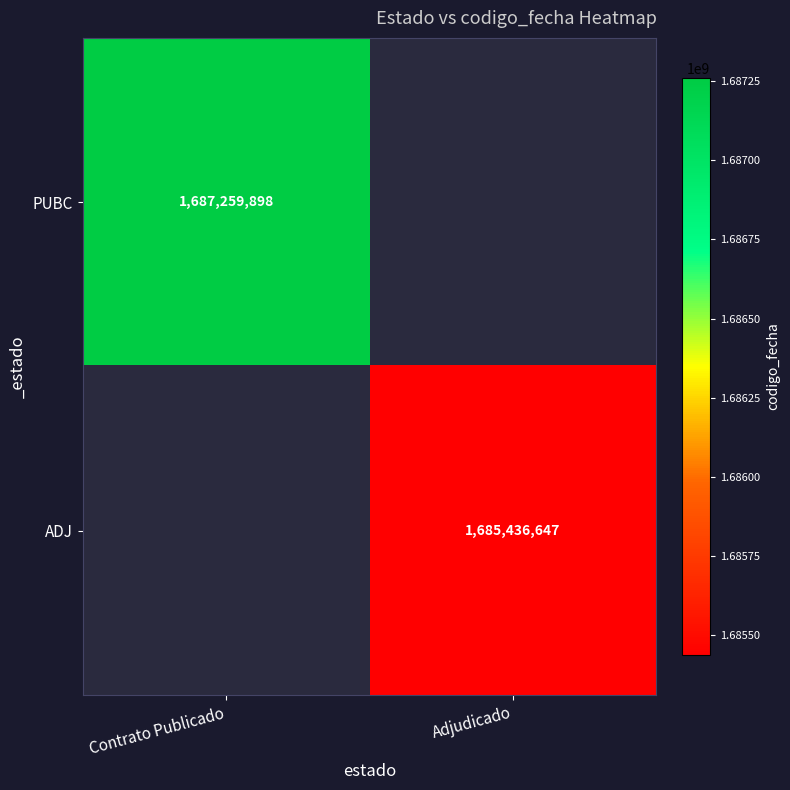

Which category has the lowest value across all series?

Adjudicado